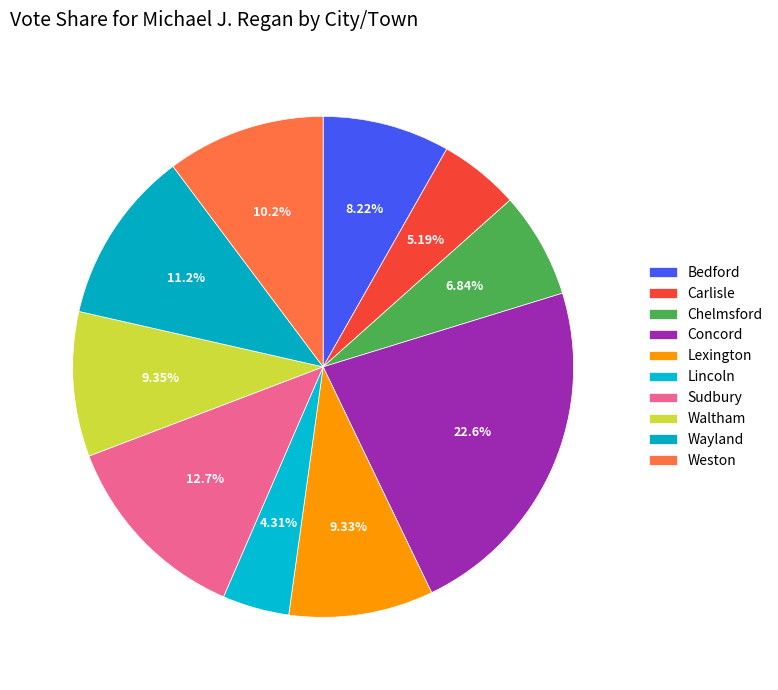

How many slices are in this pie chart?

10